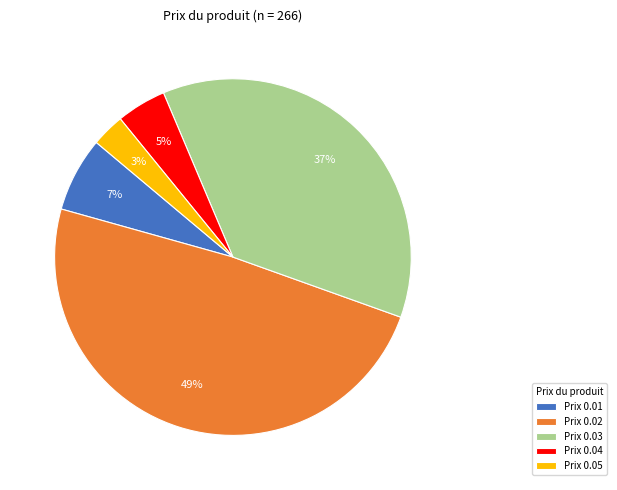

Combined, do Prix 0.01 and Prix 0.02 account for over 50%?

Yes